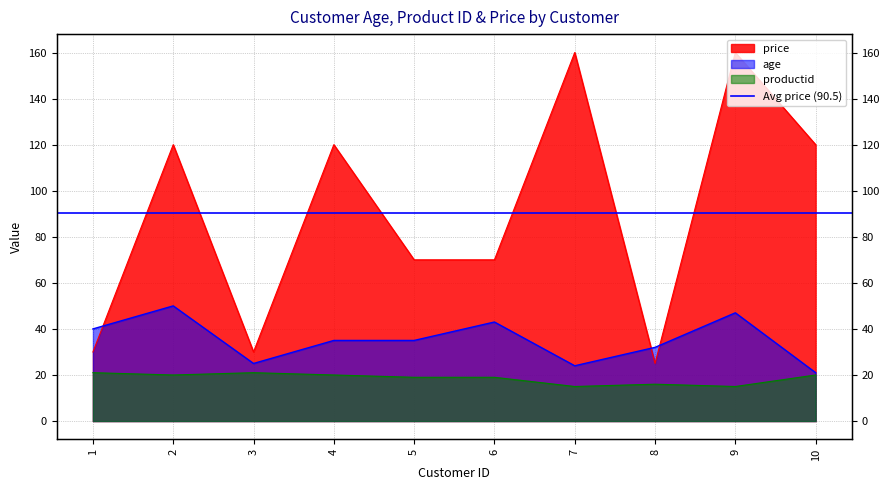

What is the smallest value displayed?

15